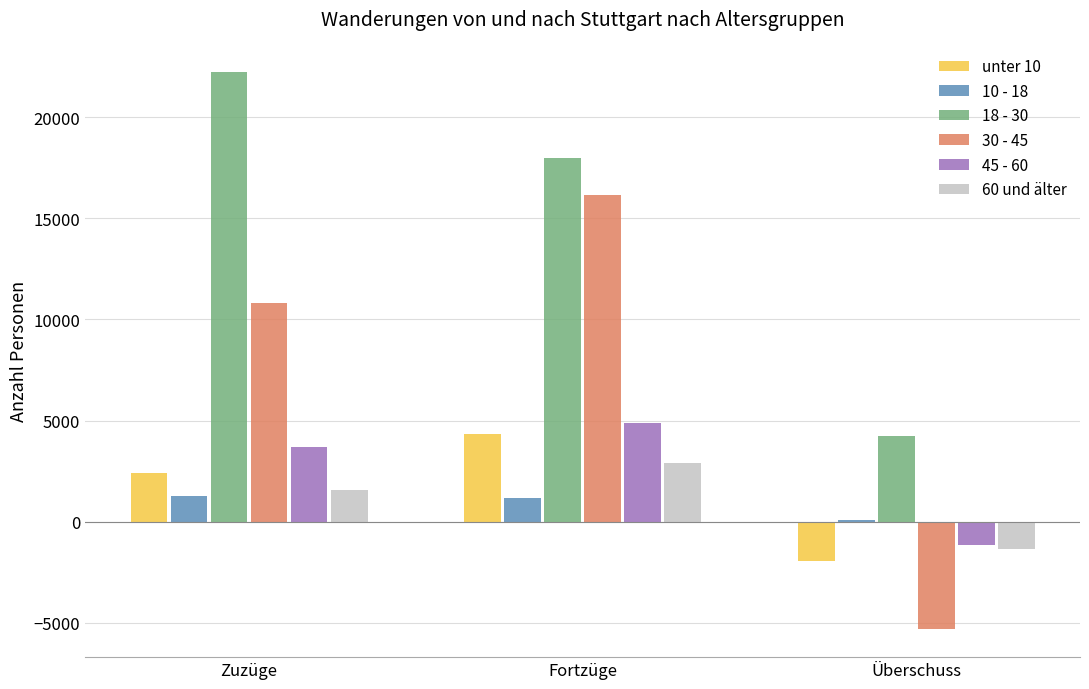

Which category has the highest value in the 30 - 45 series?

Fortzüge